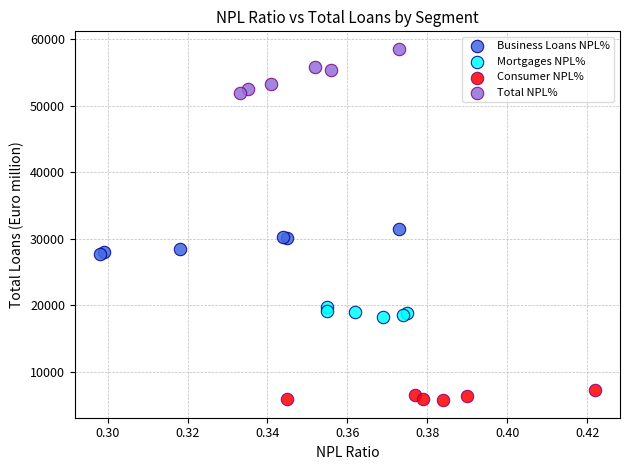

What are all the series names shown in the legend?

Business Loans NPL%, Mortgages NPL%, Consumer NPL%, Total NPL%